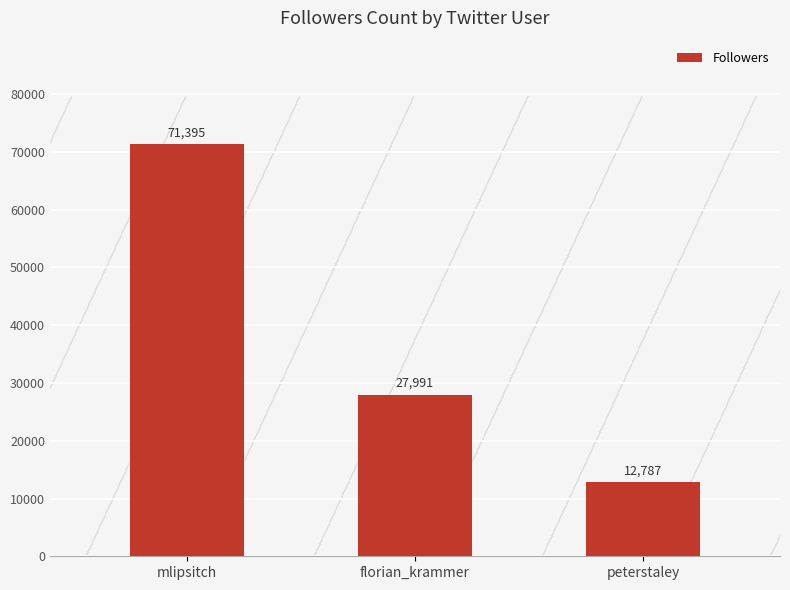

What is the label of the 2nd bar from the left?

florian_krammer